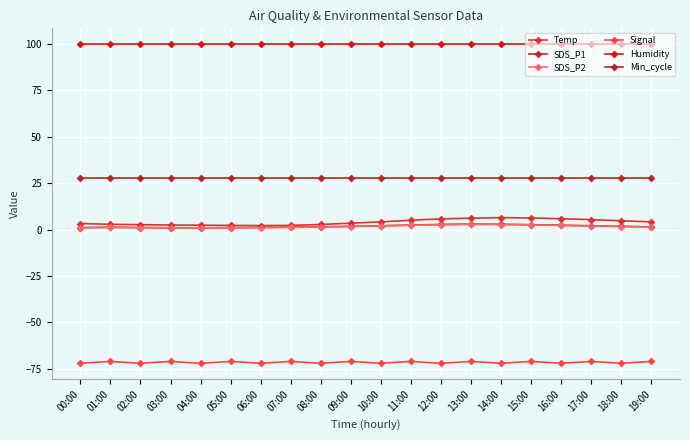

Reading right to left, what are all the values shown in this chart?

Temp: 19:00=4.2	18:00=4.8	17:00=5.4	16:00=5.9	15:00=6.3	14:00=6.5	13:00=6.2	12:00=5.8	11:00=5.1	10:00=4.2	09:00=3.5	08:00=2.8	07:00=2.3	06:00=2.2	05:00=2.3	04:00=2.4	03:00=2.5	02:00=2.7	01:00=2.9	00:00=3.3
SDS_P1: 19:00=1.5	18:00=1.8	17:00=2.1	16:00=2.4	15:00=2.7	14:00=2.9	13:00=3.0	12:00=2.8	11:00=2.5	10:00=2.1	09:00=1.8	08:00=1.5	07:00=1.4	06:00=1.2	05:00=1.1	04:00=1.0	03:00=1.1	02:00=1.1	01:00=1.3	00:00=1.1
SDS_P2: 19:00=1.4	18:00=1.6	17:00=1.9	16:00=2.2	15:00=2.5	14:00=2.8	13:00=2.9	12:00=2.6	11:00=2.4	10:00=2.0	09:00=1.7	08:00=1.4	07:00=1.2	06:00=1.1	05:00=1.0	04:00=1.0	03:00=1.0	02:00=1.1	01:00=1.2	00:00=1.0
Signal: 19:00=-71.0	18:00=-72.0	17:00=-71.0	16:00=-72.0	15:00=-71.0	14:00=-72.0	13:00=-71.0	12:00=-72.0	11:00=-71.0	10:00=-72.0	09:00=-71.0	08:00=-72.0	07:00=-71.0	06:00=-72.0	05:00=-71.0	04:00=-72.0	03:00=-71.0	02:00=-72.0	01:00=-71.0	00:00=-72.0
Humidity: 19:00=99.9	18:00=99.9	17:00=99.9	16:00=99.9	15:00=99.9	14:00=99.9	13:00=99.9	12:00=99.9	11:00=99.9	10:00=99.9	09:00=99.9	08:00=99.9	07:00=99.9	06:00=99.9	05:00=99.9	04:00=99.9	03:00=99.9	02:00=99.9	01:00=99.9	00:00=99.9
Min_cycle: 19:00=28.0	18:00=28.0	17:00=28.0	16:00=28.0	15:00=28.0	14:00=28.0	13:00=28.0	12:00=28.0	11:00=28.0	10:00=28.0	09:00=28.0	08:00=28.0	07:00=28.0	06:00=28.0	05:00=28.0	04:00=28.0	03:00=28.0	02:00=28.0	01:00=28.0	00:00=28.0